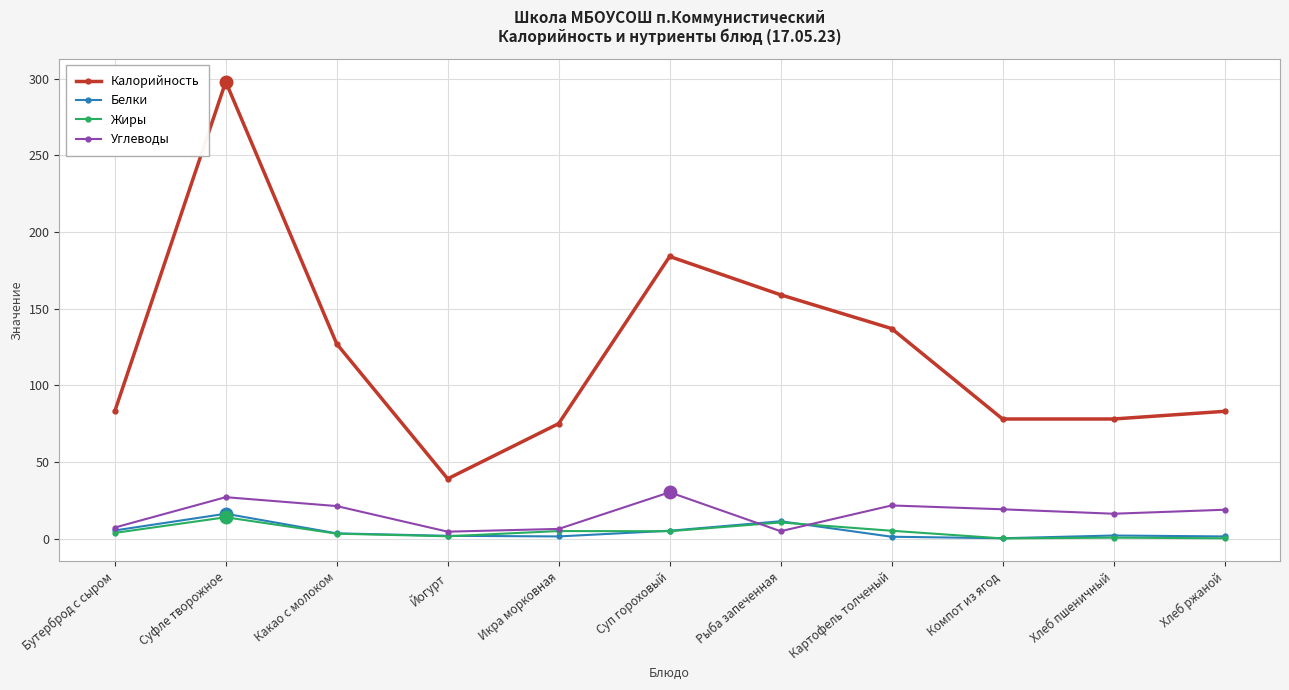

What is the total value across all series at Йогурт?

46.8